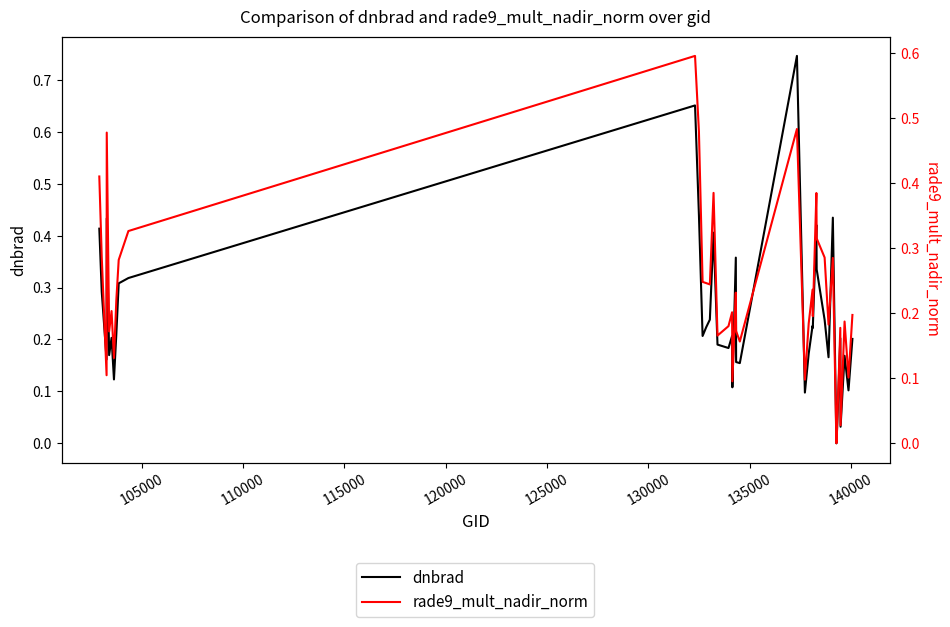

Reading left to right, what are all the values shown in this chart?

dnbrad: 0.4	0.3	0.2	0.4	0.2	0.2	0.1	0.2	0.3	0.3	0.7	0.4	0.2	0.2	0.2	0.4	0.2	0.2	0.2	0.1	0.4	0.2	0.2	0.7	0.1	0.2	0.2	0.2	0.4	0.3	0.2	0.2	0.4	0.0	0.0	0.2	0.0	0.2	0.1	0.2
rade9_mult_nadir_norm: 0.4	0.3	0.1	0.5	0.2	0.2	0.1	0.2	0.3	0.3	0.6	0.5	0.2	0.2	0.2	0.4	0.2	0.2	0.2	0.1	0.2	0.2	0.2	0.5	0.1	0.2	0.2	0.2	0.4	0.3	0.3	0.2	0.3	0.0	0.0	0.2	0.0	0.2	0.1	0.2